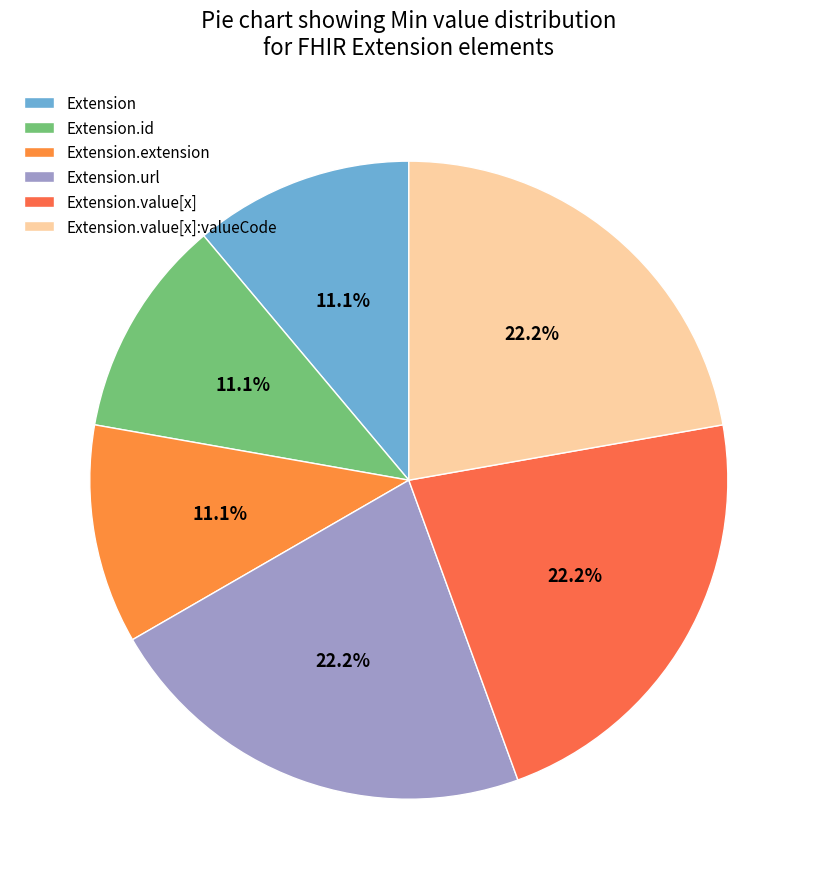

True or false: Extension.id accounts for 1% of the total.

False